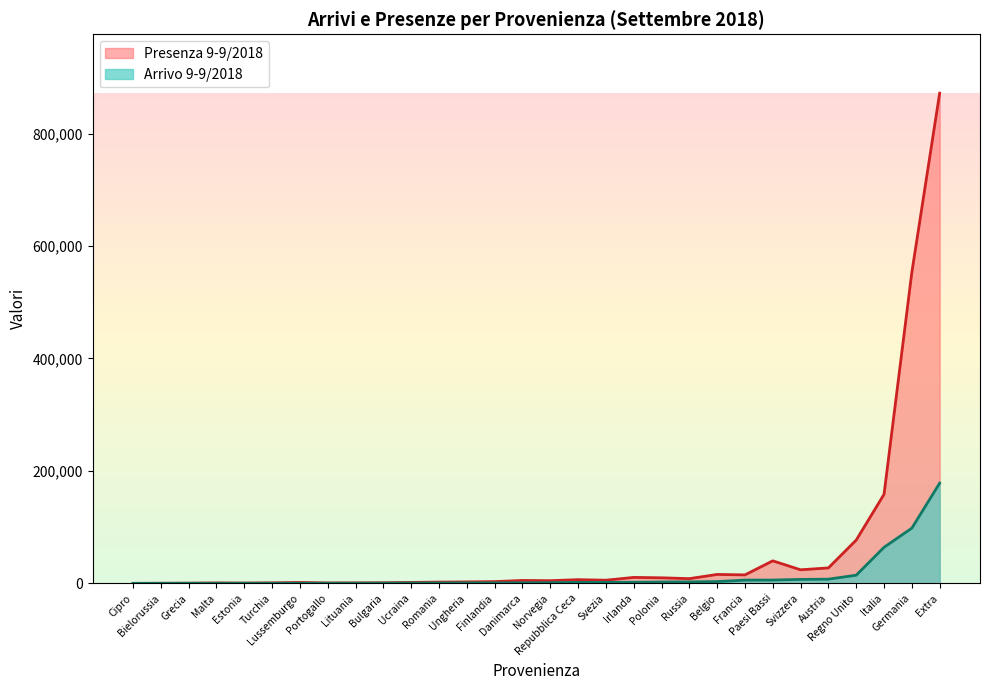

At which category is the sum across all series the highest?

Extra